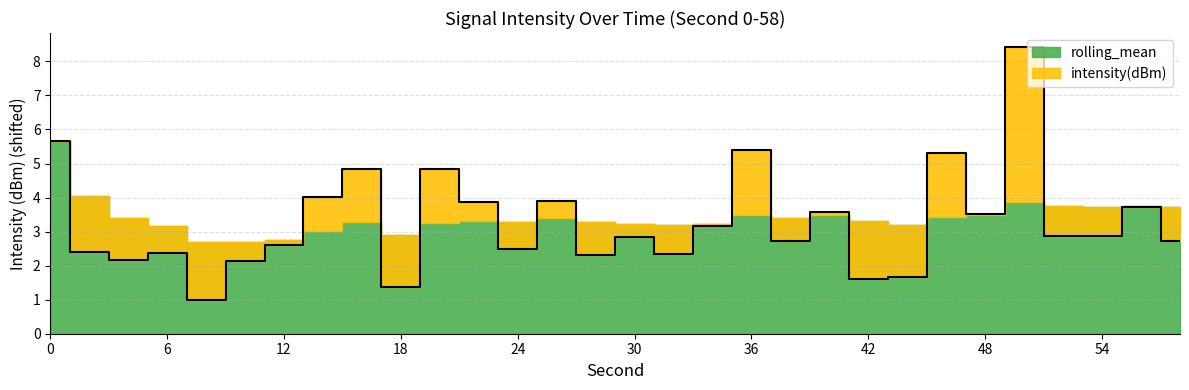

Reading left to right, extract all data points from this chart.

0=5.7	2=2.4	4=2.2	6=2.4	8=1.0	10=2.1	12=2.6	14=4.0	16=4.8	18=1.4	20=4.9	22=3.9	24=2.5	26=3.9	28=2.3	30=2.8	32=2.3	34=3.2	36=5.4	38=2.7	40=3.6	42=1.6	44=1.7	46=5.3	48=3.5	50=8.4	52=2.9	54=2.9	56=3.7	58=2.7